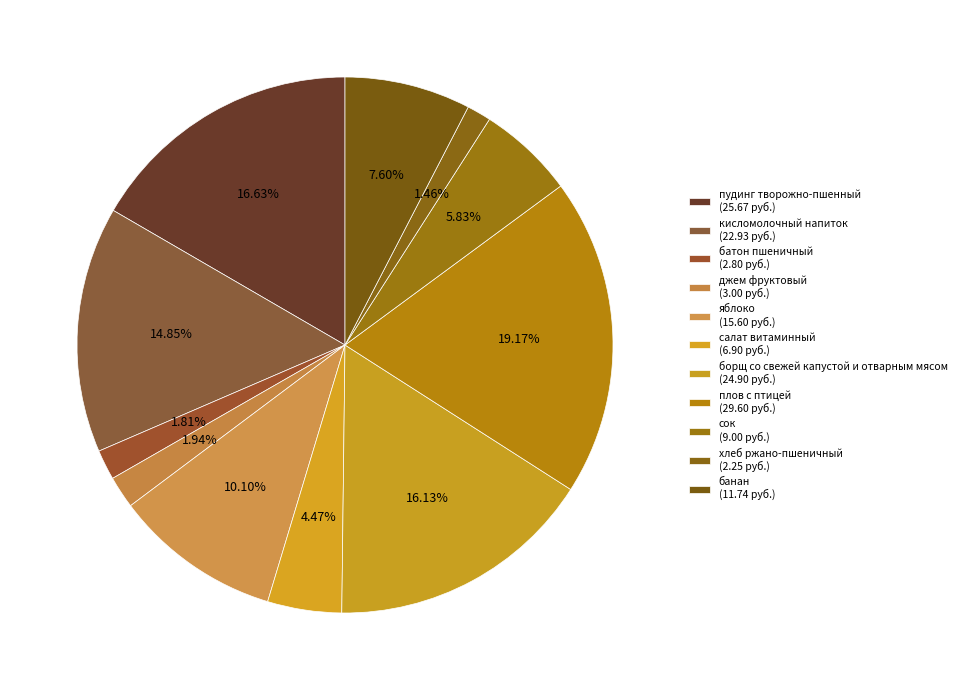

Count the number of slices in the pie.

11